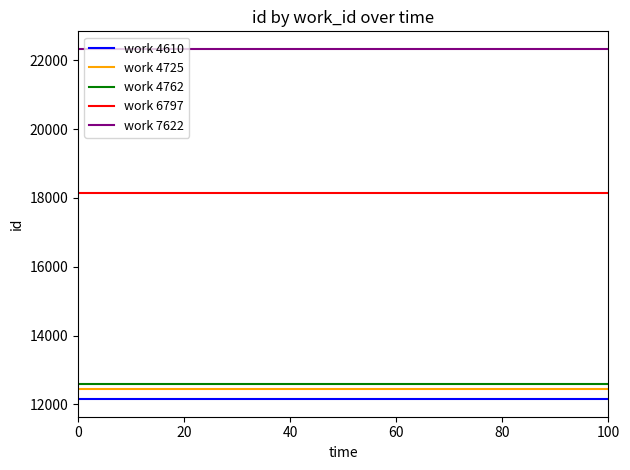

Does the chart have visible grid lines?

No